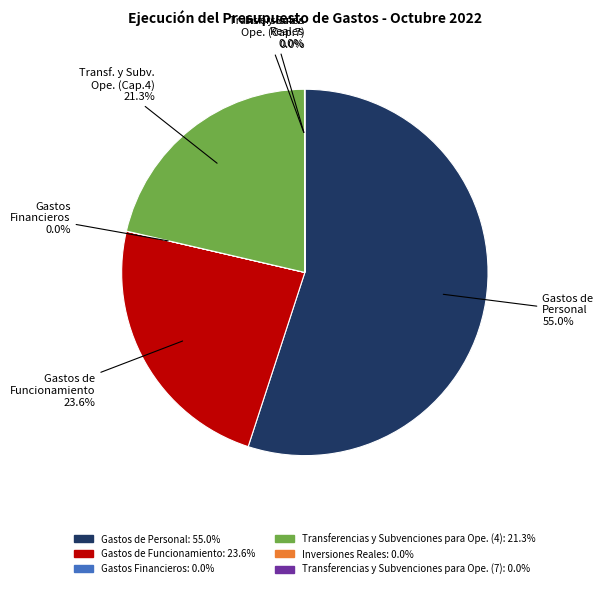

Is there a majority slice in this chart?

Yes